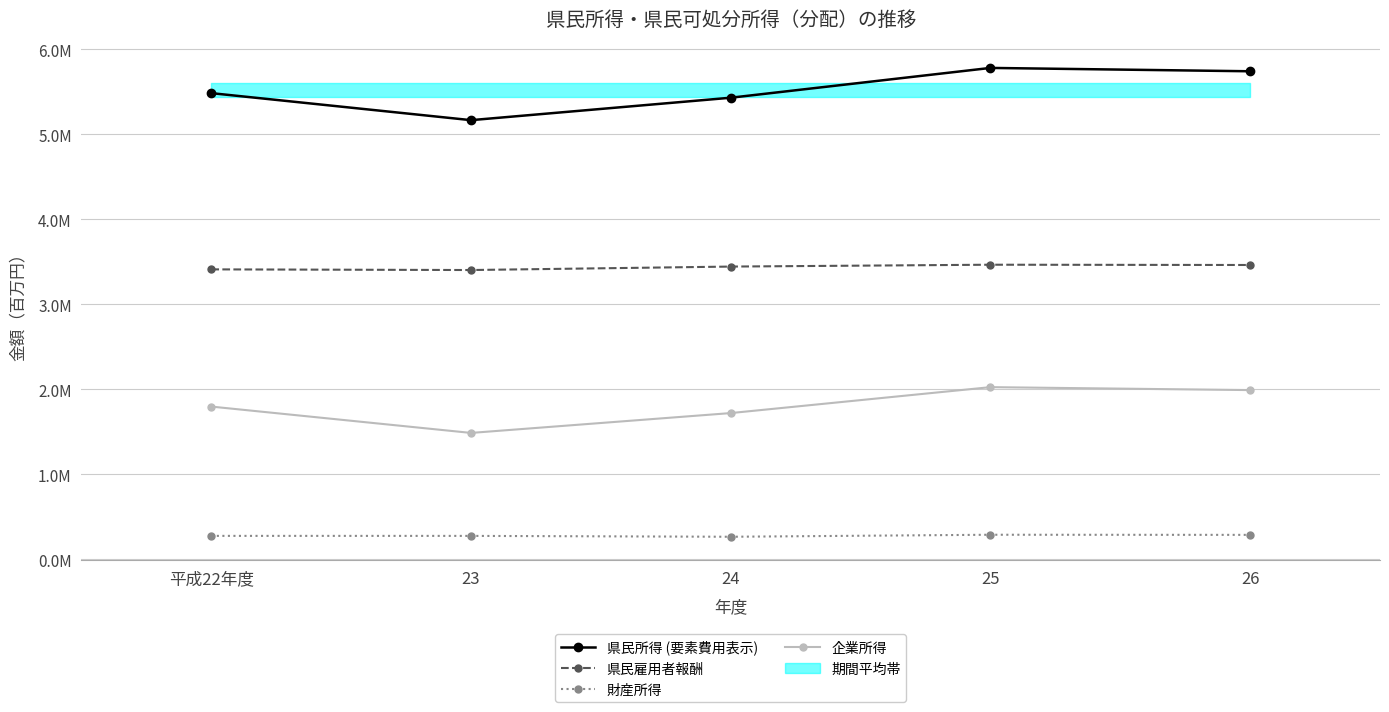

True or false: 県民所得 (要素費用表示) and 県民雇用者報酬 intersect in this chart.

False